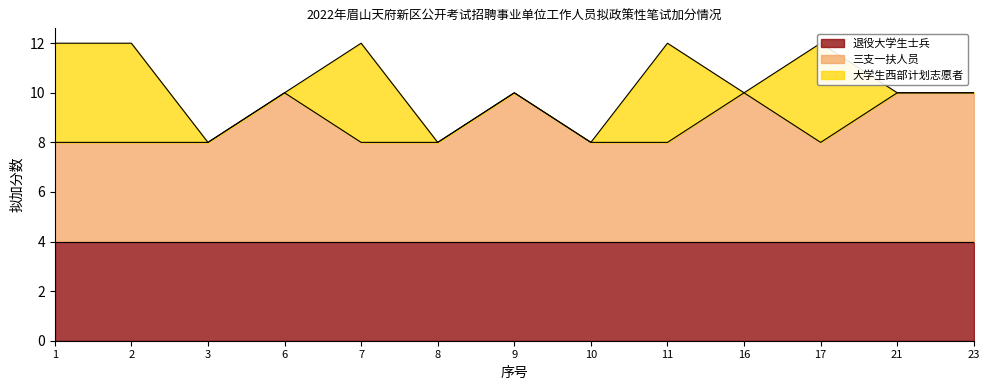

True or false: 三支一扶人员 and 大学生西部计划志愿者 intersect in this chart.

False